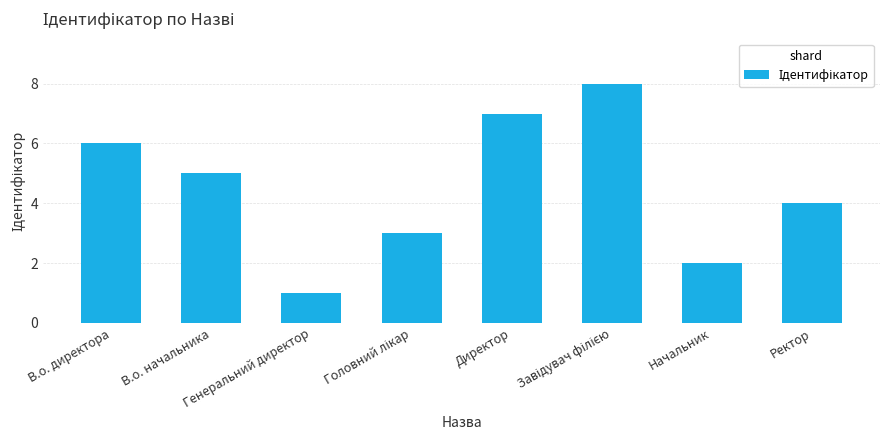

What is the change in value from Генеральний директор to Начальник?

+1